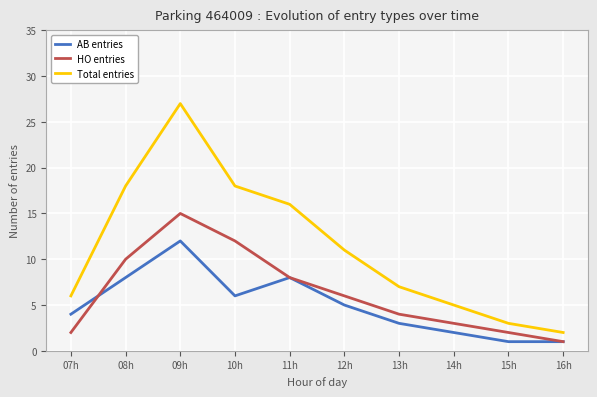

Between 08h and 09h, which series saw the biggest shift?

Total entries